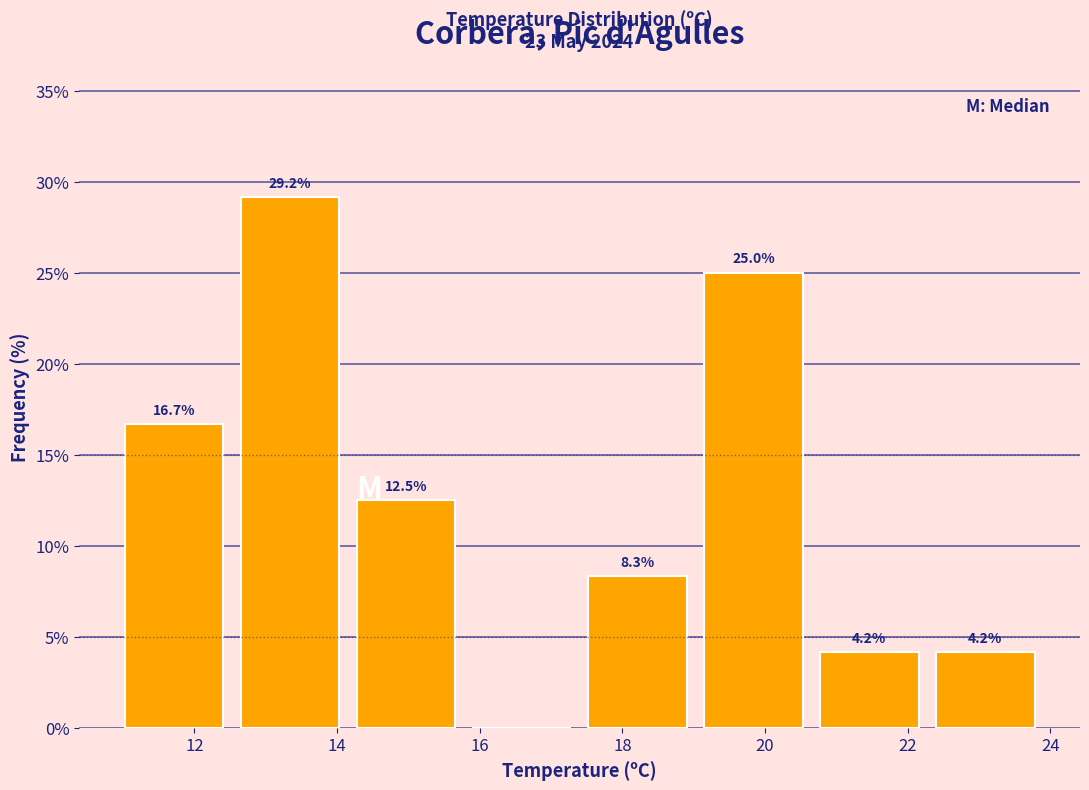

Over which range of the x-axis is the bar tallest?

12.6 to 14.2